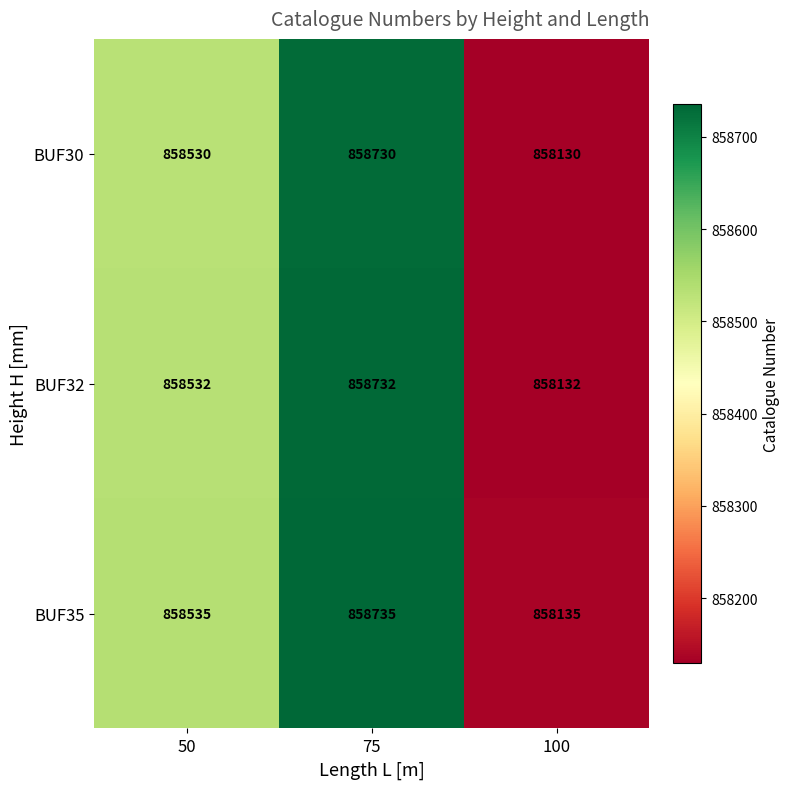

What is the average value of the BUF32 series?

858465